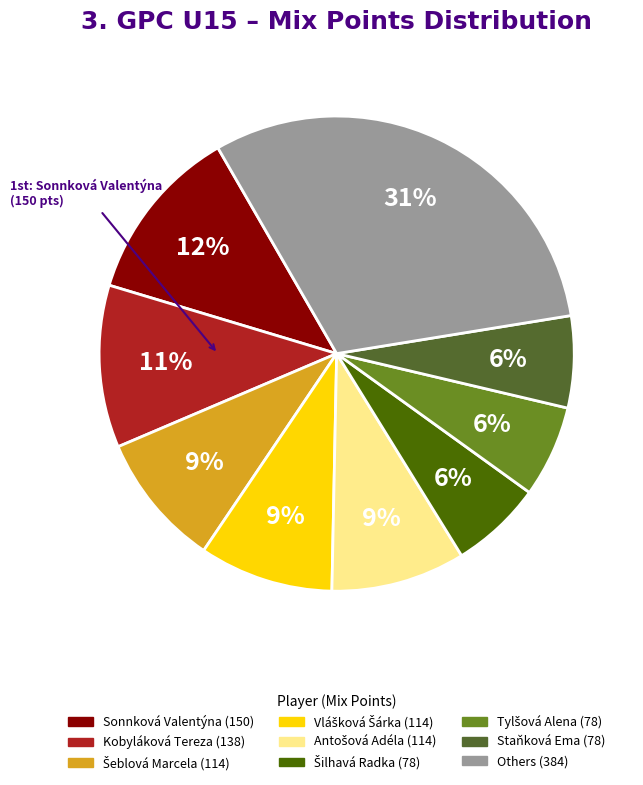

To the nearest percent, what is the average slice percentage?

11%